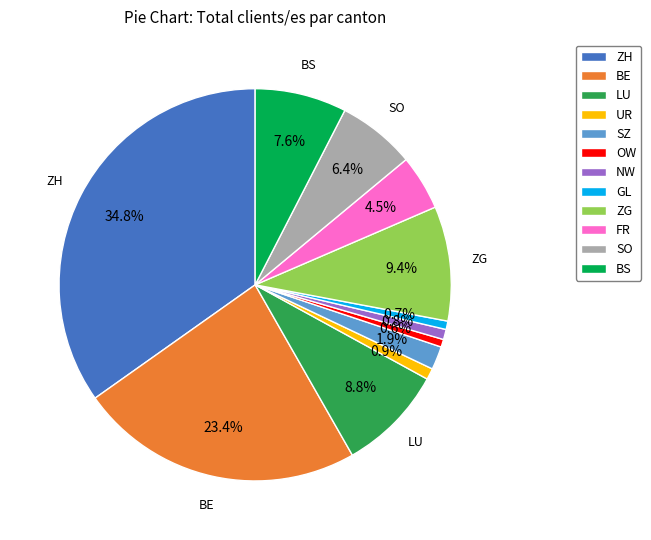

Does BE represent more than half of the total?

No